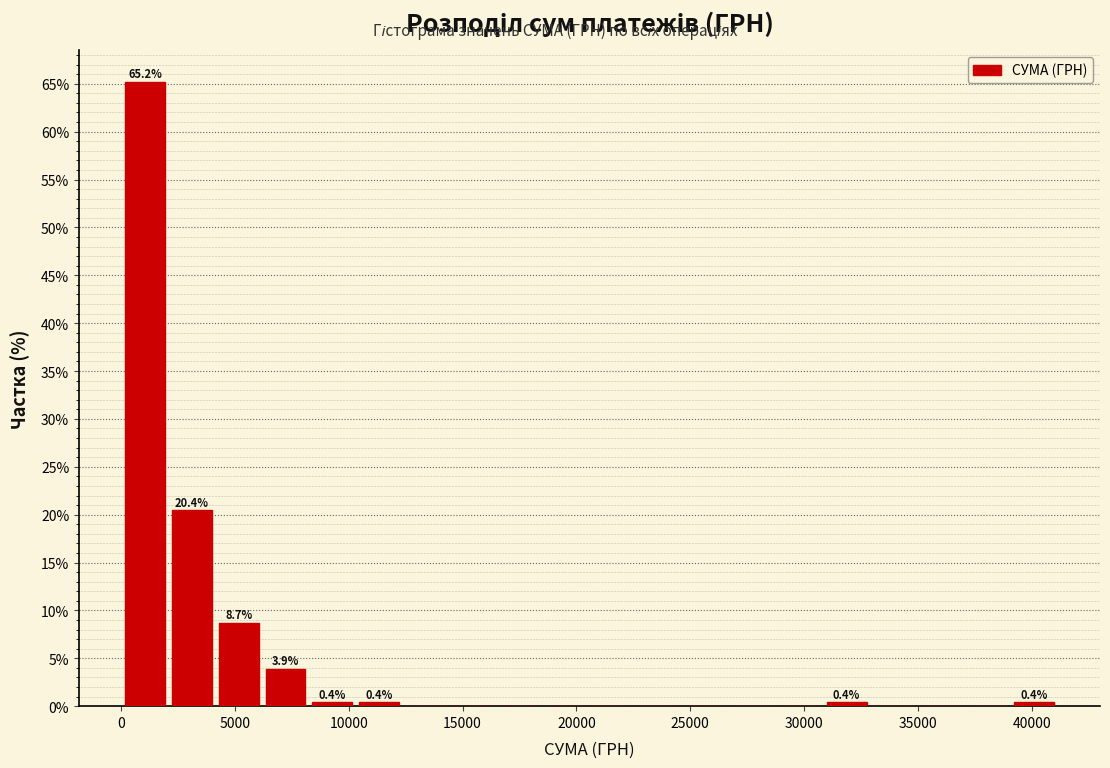

Over which range of the x-axis is the bar tallest?

0 to 2000